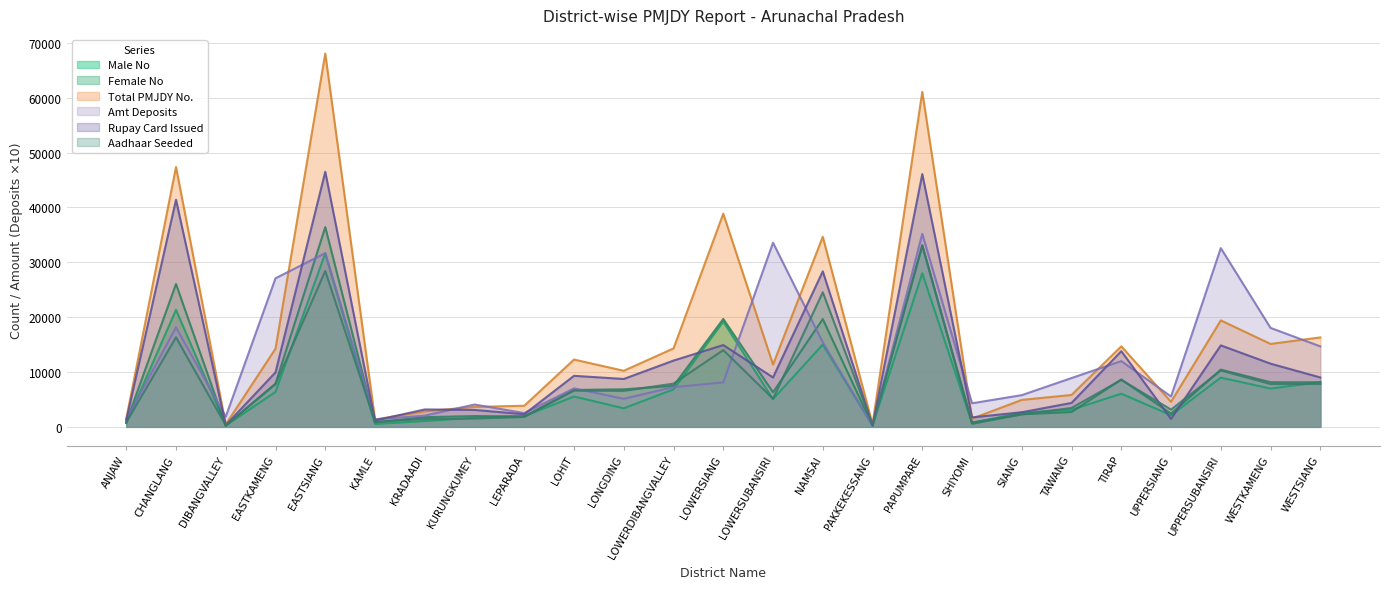

Where is the first local minimum for Total PMJDY No.?

DIBANGVALLEY